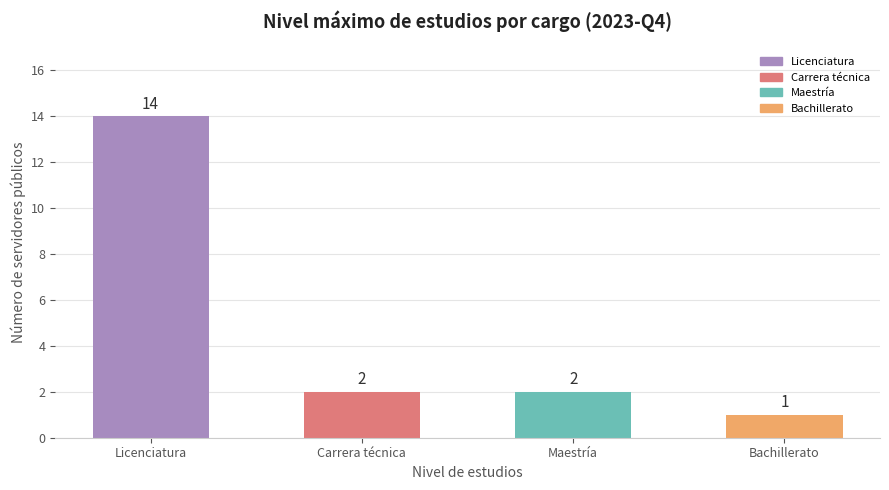

Where does the data first go above 2?

Licenciatura